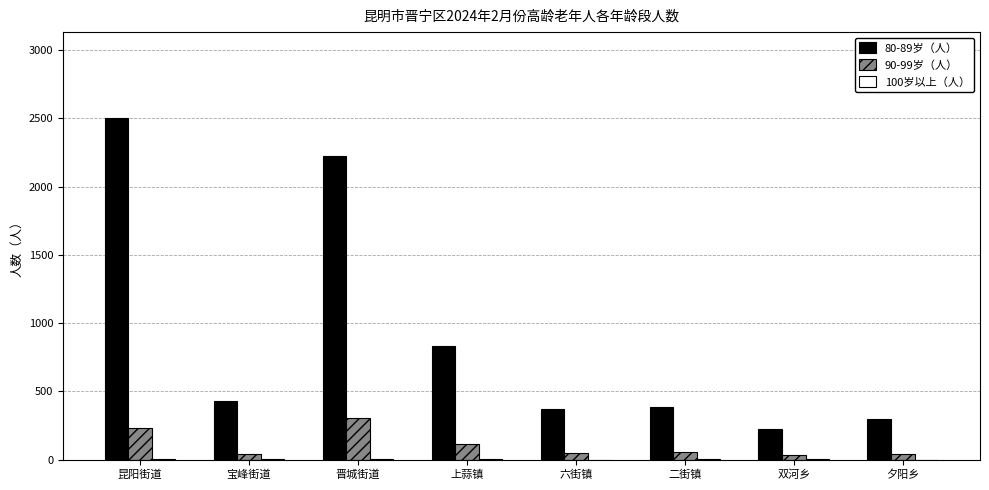

Is it true that 80-89岁（人） equals 2506 at 昆阳街道?

True